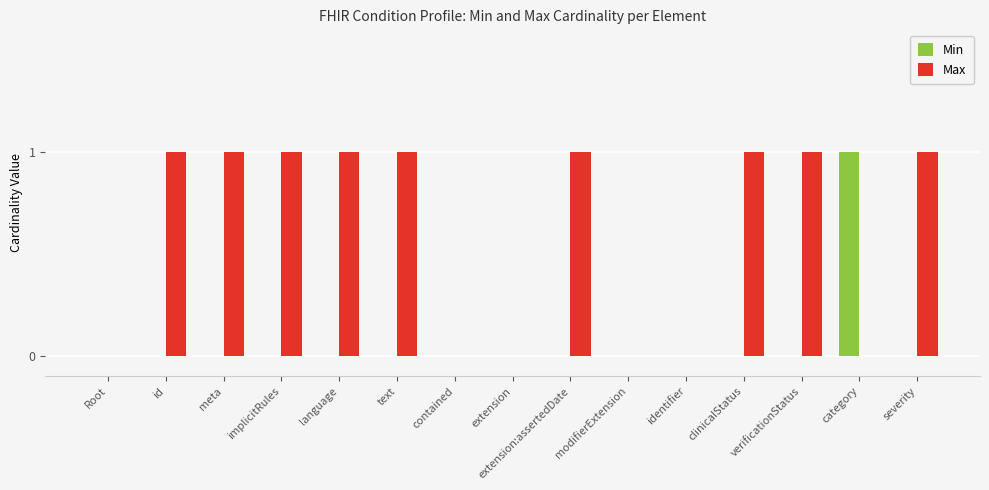

Is the value of Min at id greater than the value of Max at language?

No